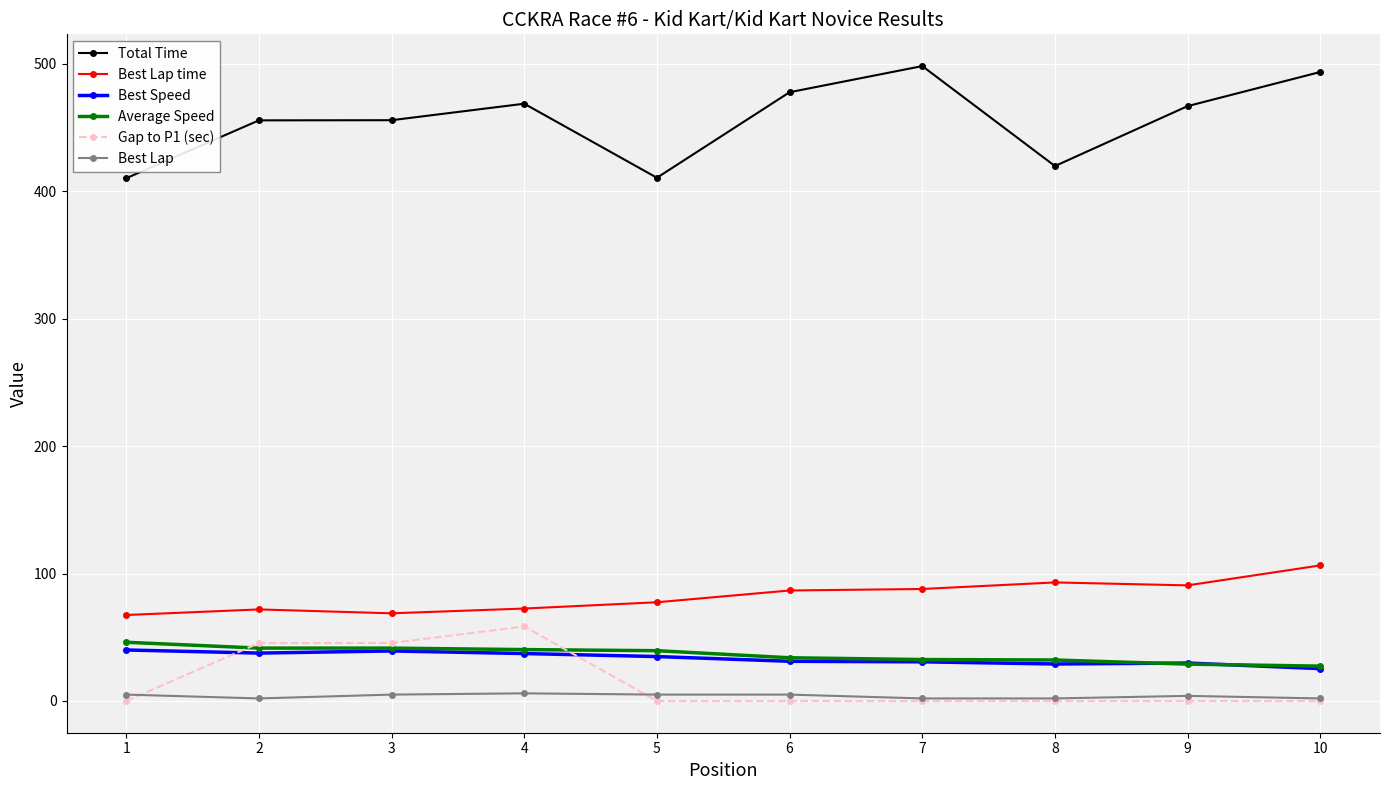

The value of Best Lap time at 2 is 71.8. True or false?

True